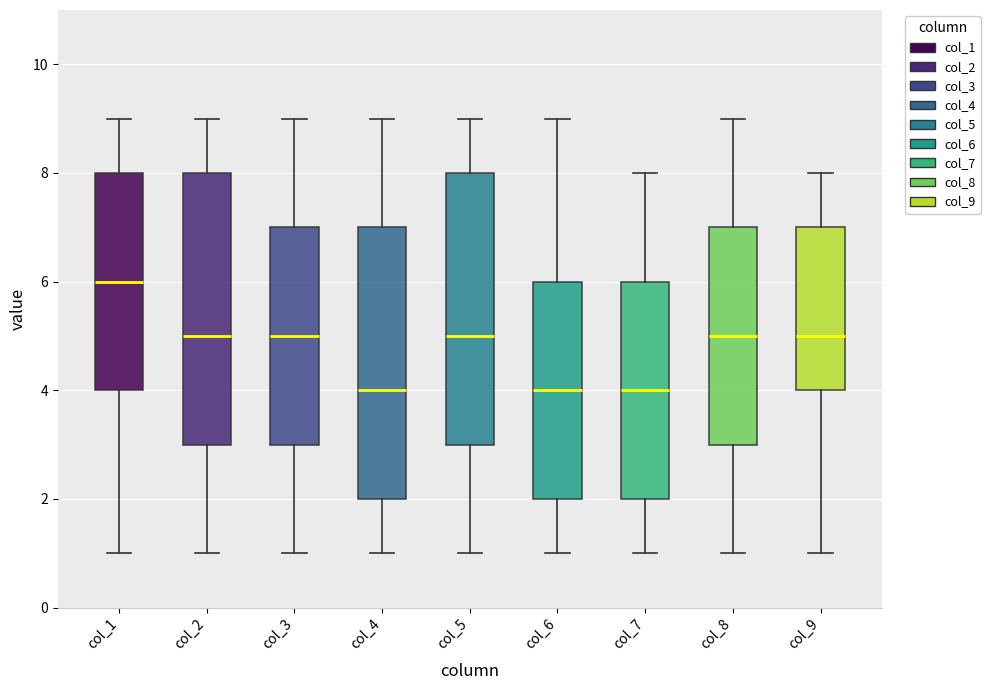

Which box has the highest median line?

col_1